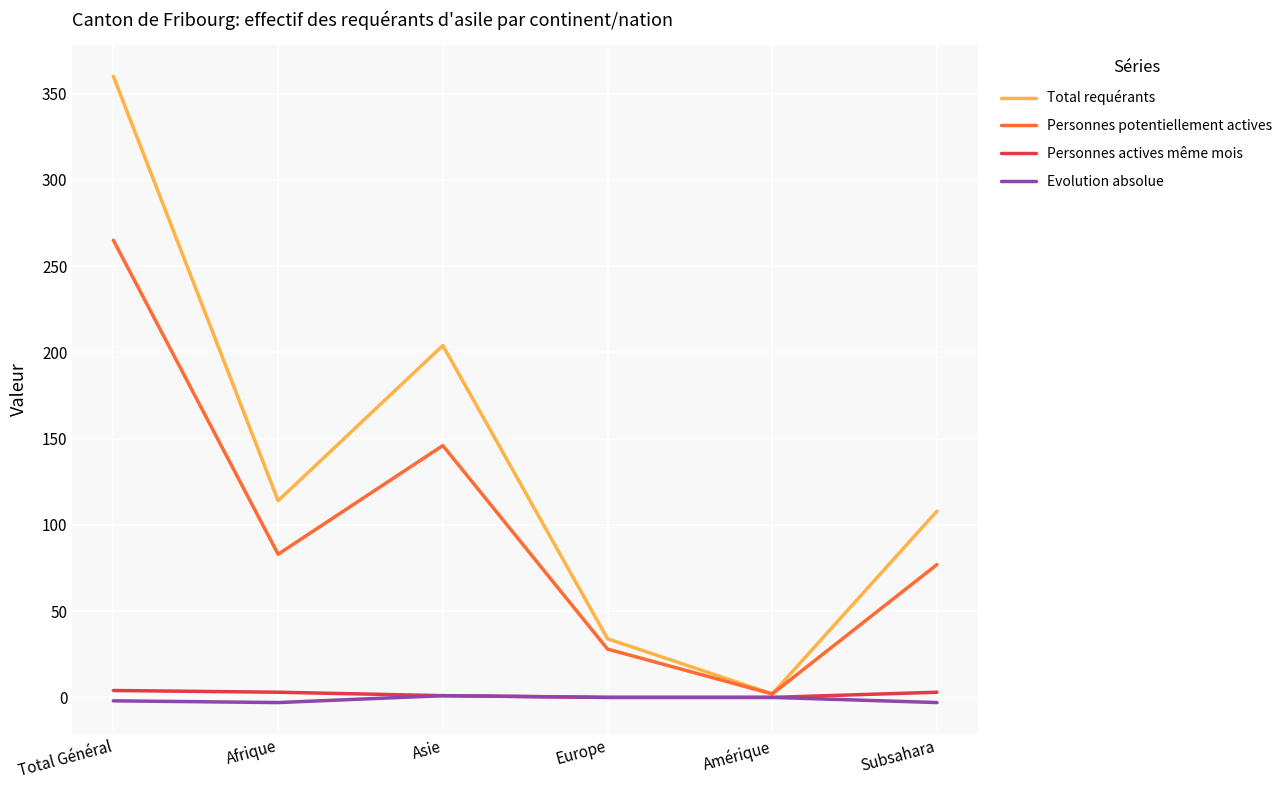

Which series has the largest range (max minus min)?

Total requérants